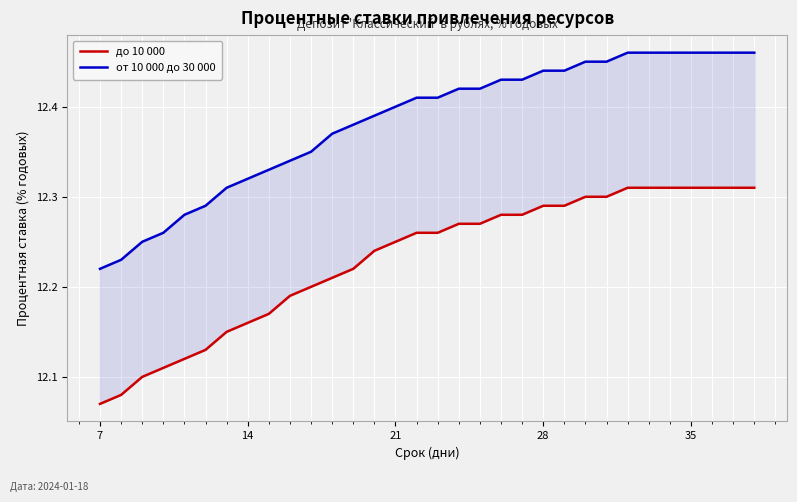

True or false: от 10 000 до 30 000 has more than 1 interior local peaks.

False